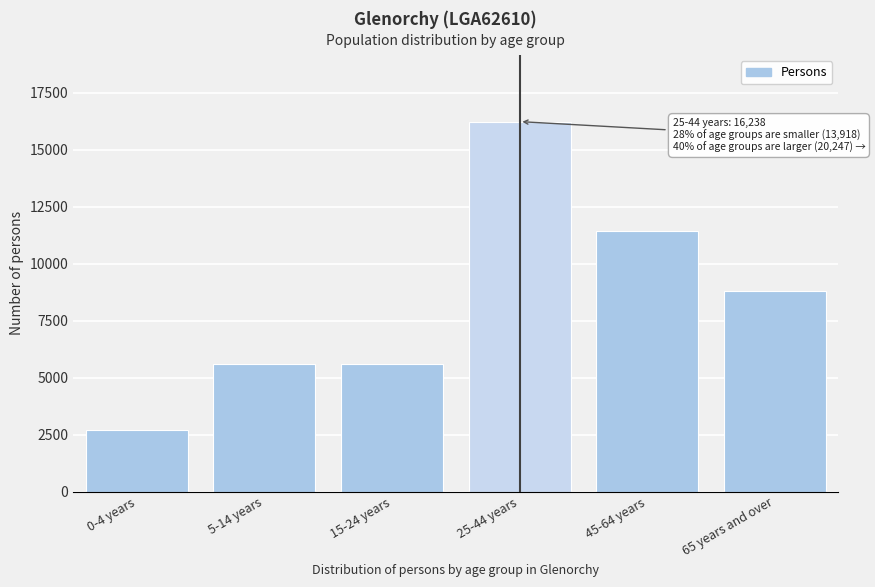

Where is the data nearest to the value 9470?

65 years and over